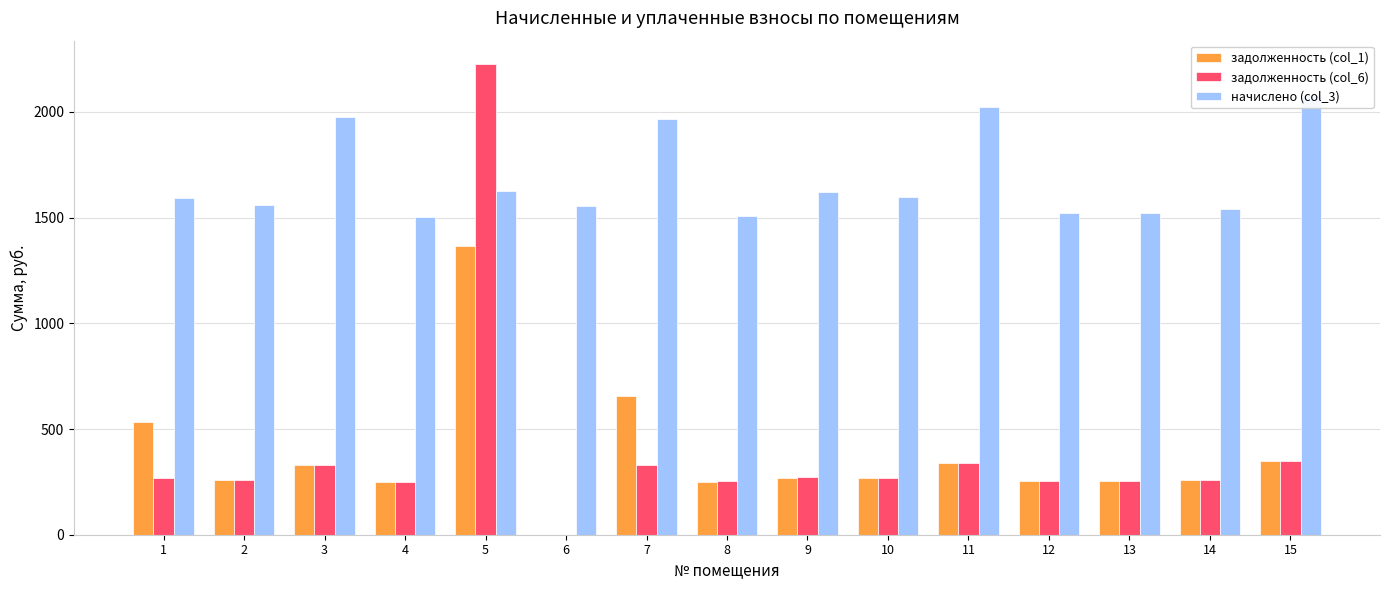

Count the number of data series in this chart.

3